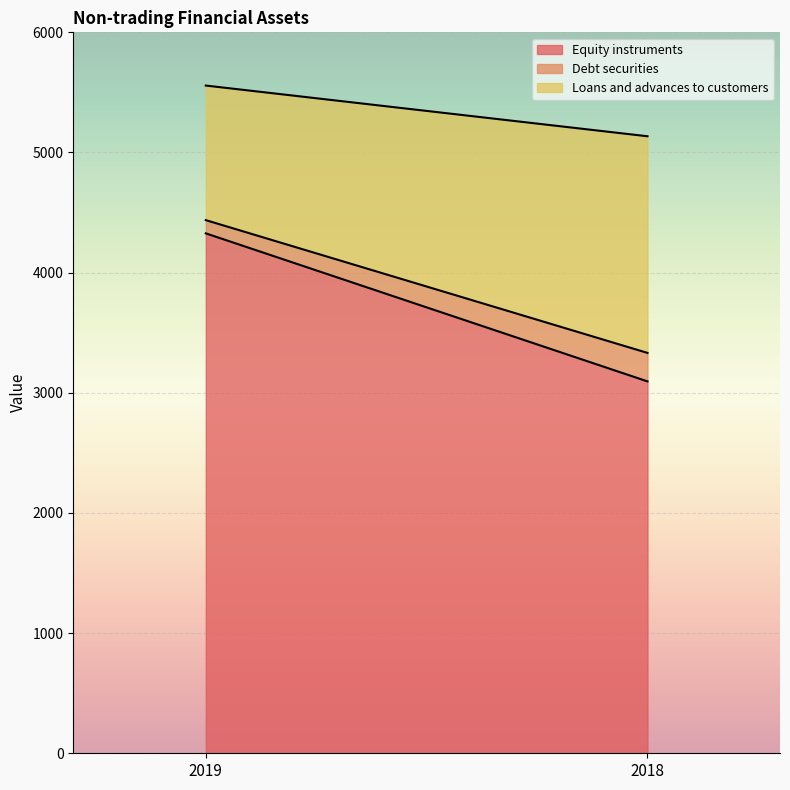

At which label is Debt securities closest to 173?

2019